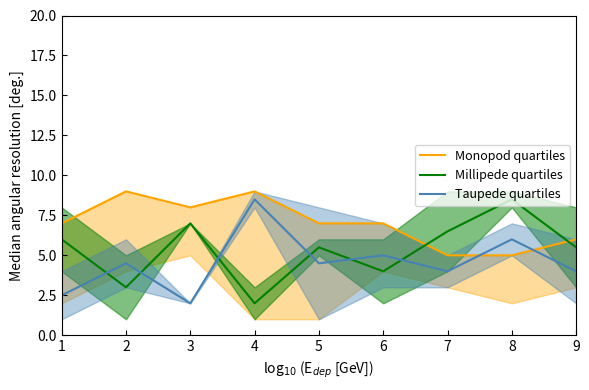

What is the minimum value for Millipede quartiles?

2.0